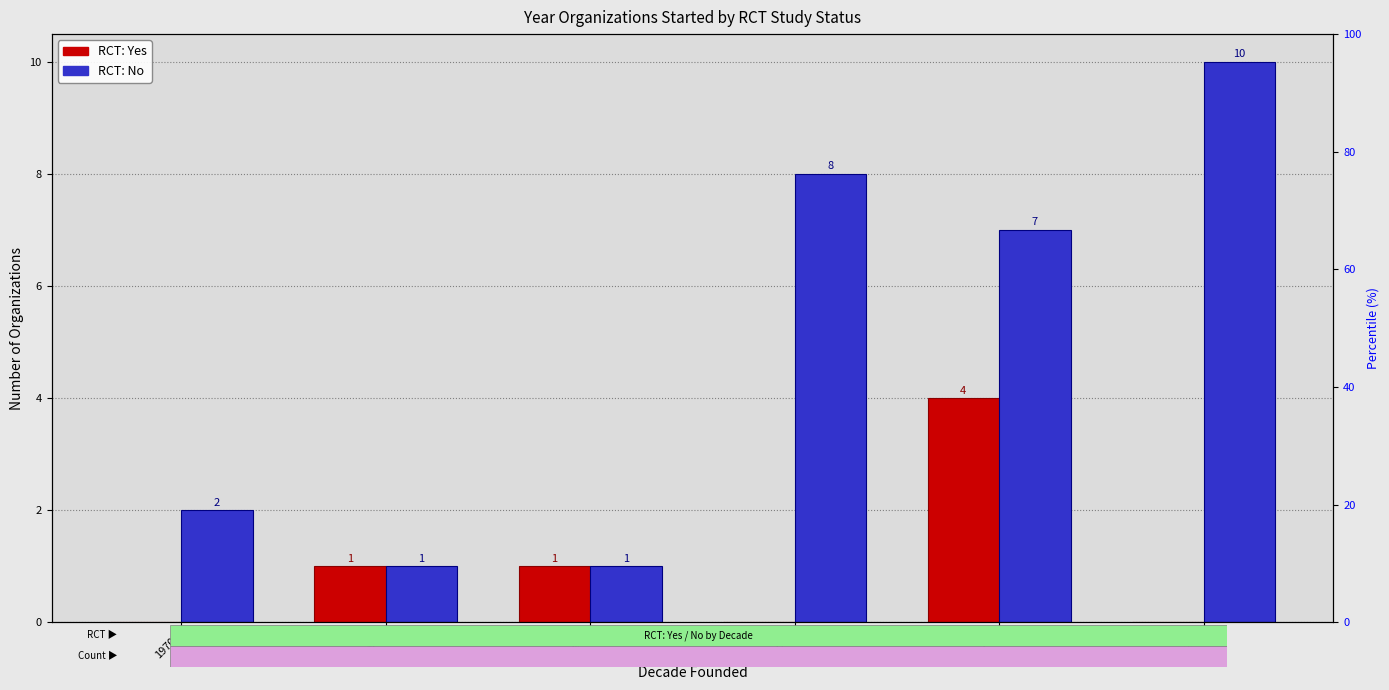

What is the difference between the RCT: No values at 2020s and 1980s?

9